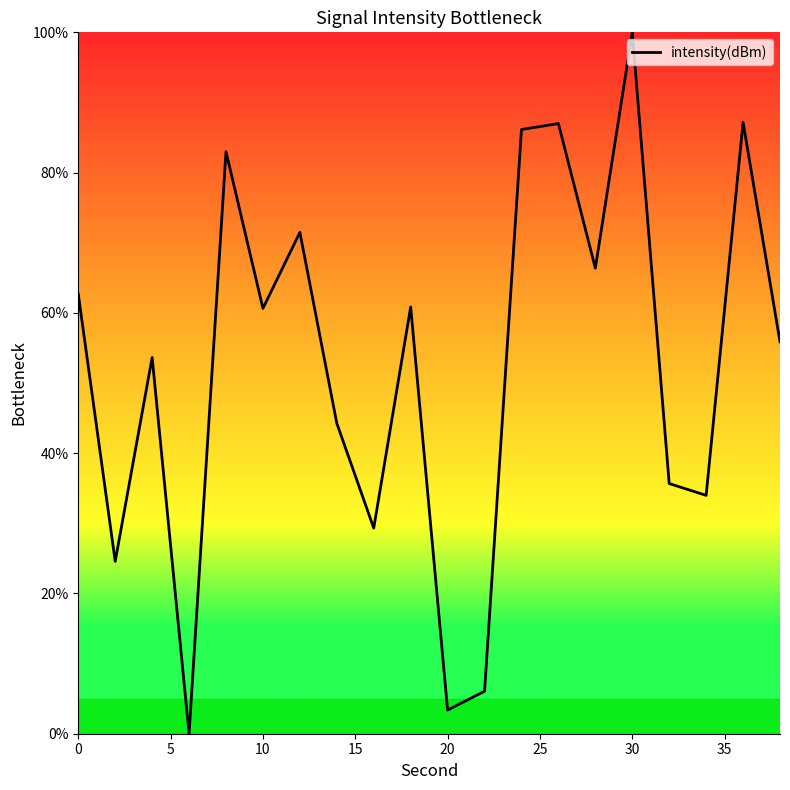

Is this an area chart (filled region under the line)?

No